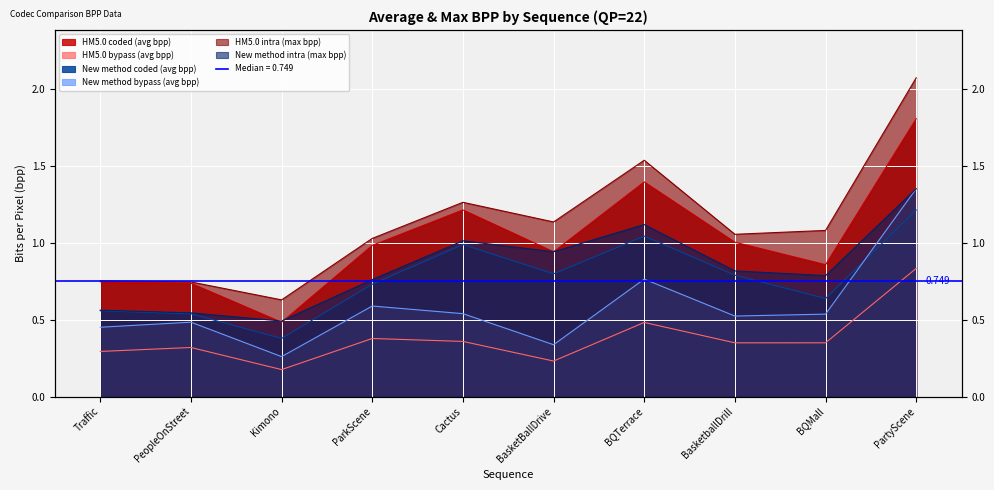

Which series has the largest total across all categories?

HM5.0 intra (max bpp)